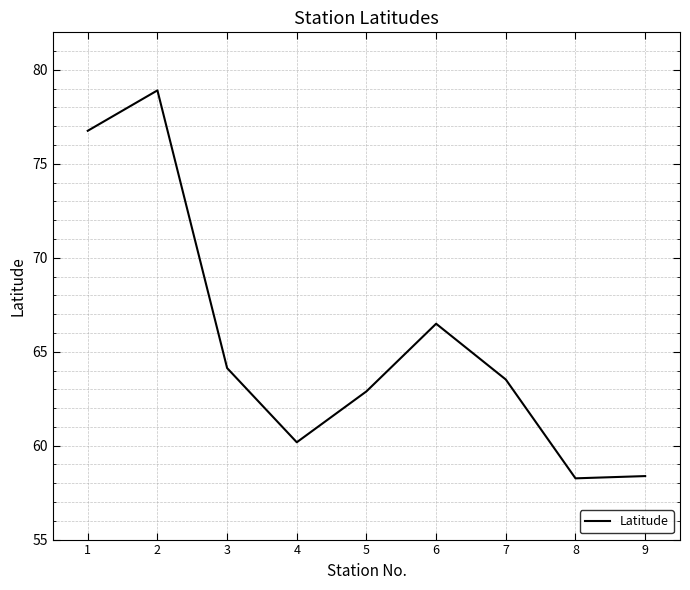

Where is the data nearest to the value 68?

6